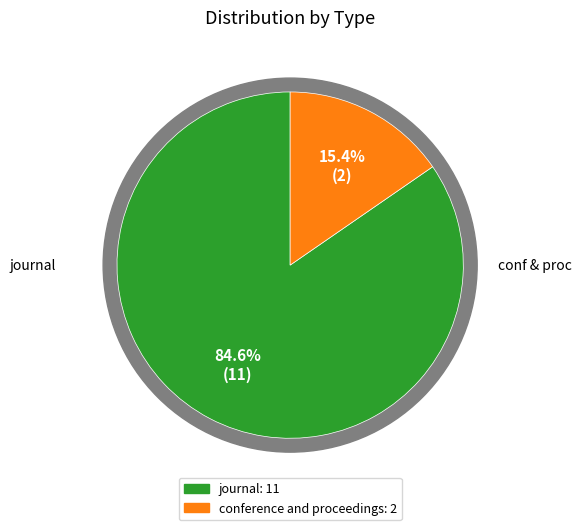

Which slice is the largest?

journal